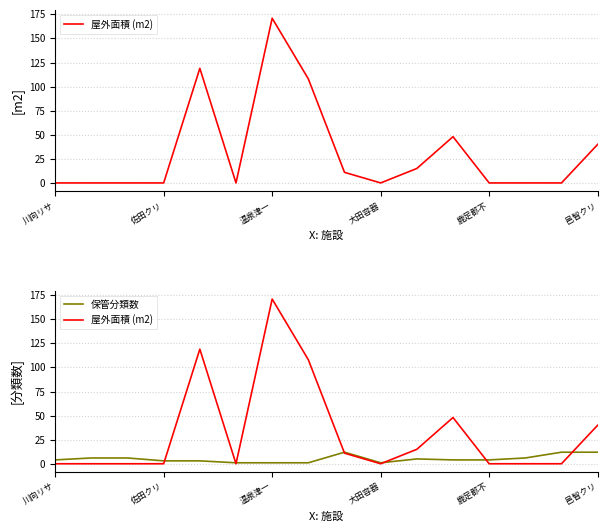

How many intersections are there between 保管分類数 and 屋外面積 (m2)?

7